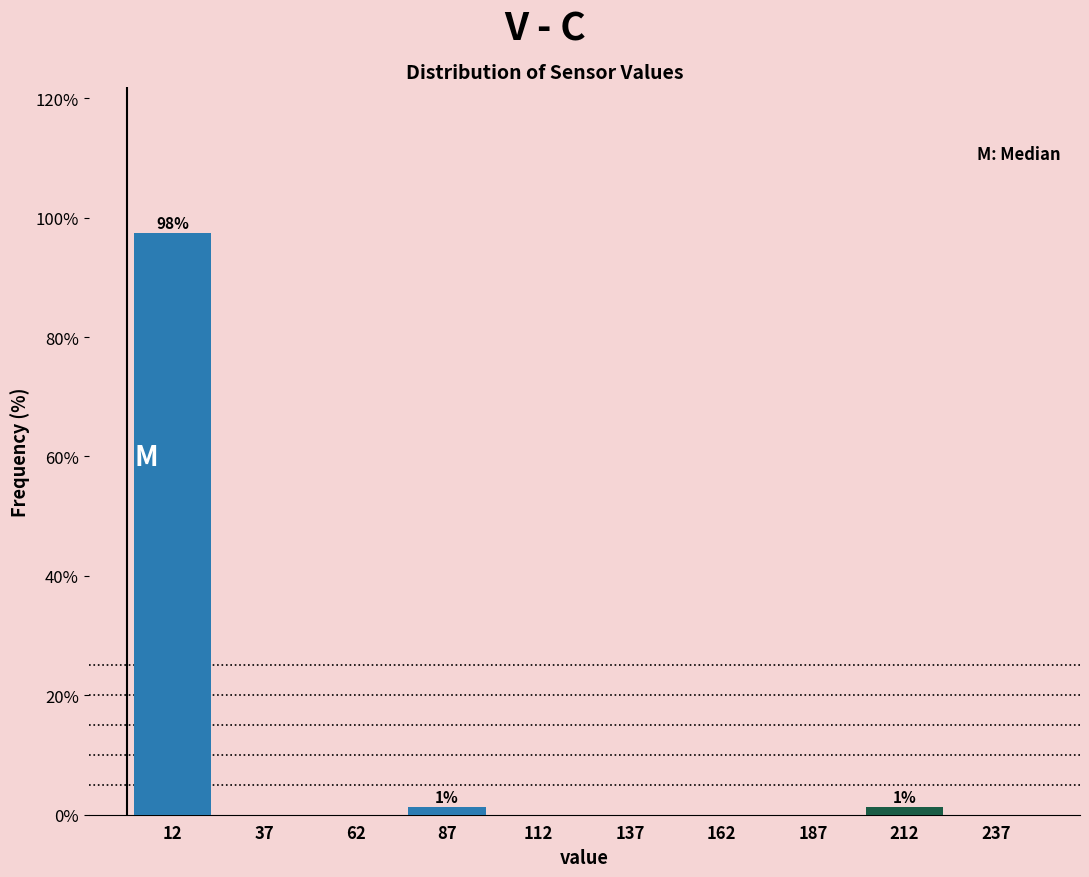

Over which range of the x-axis is the bar tallest?

0 to 25